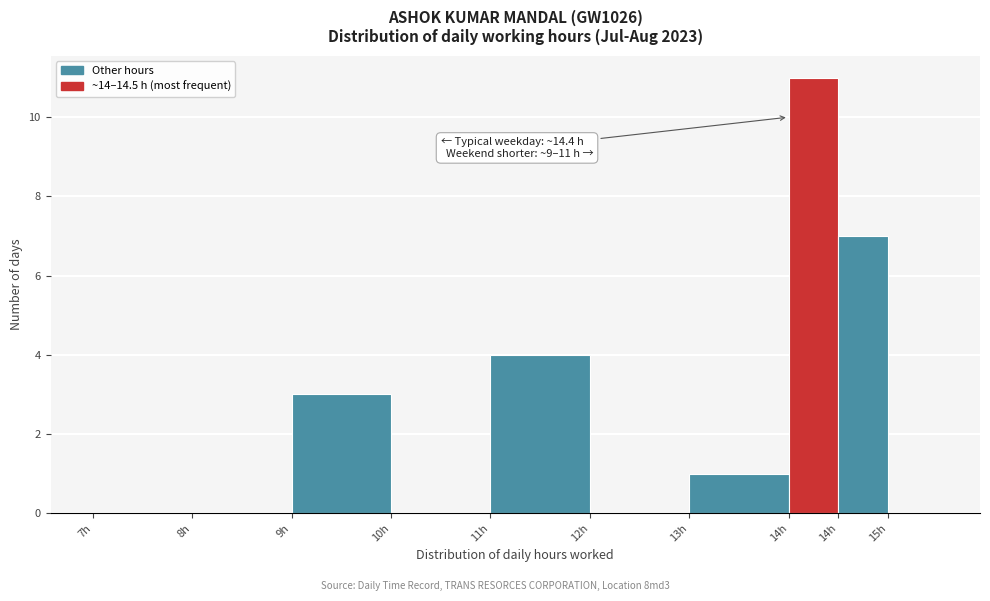

Count the number of data series in this chart.

1